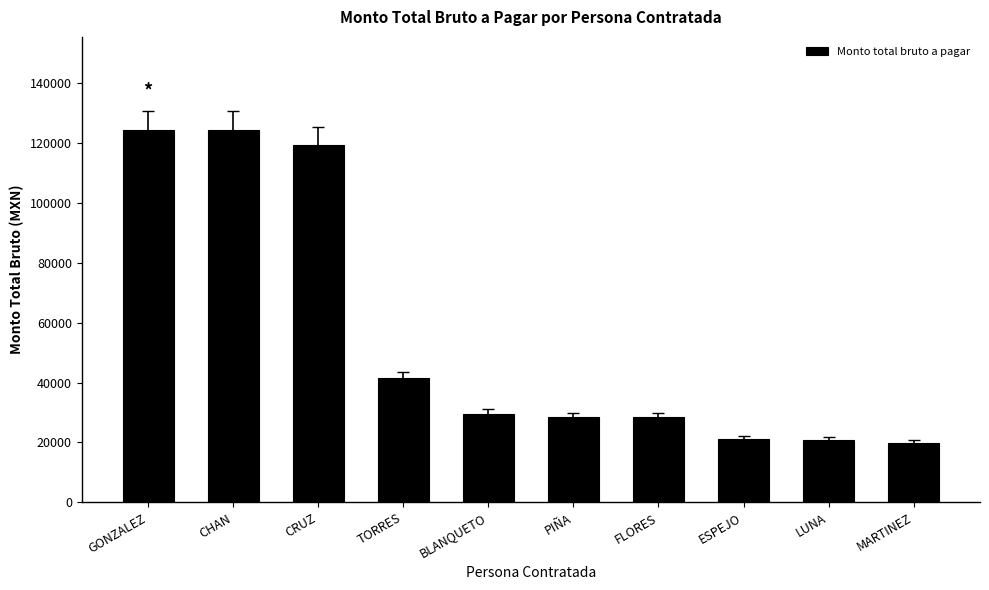

The chart shows a value of 21120.0 at ESPEJO. True or false?

True